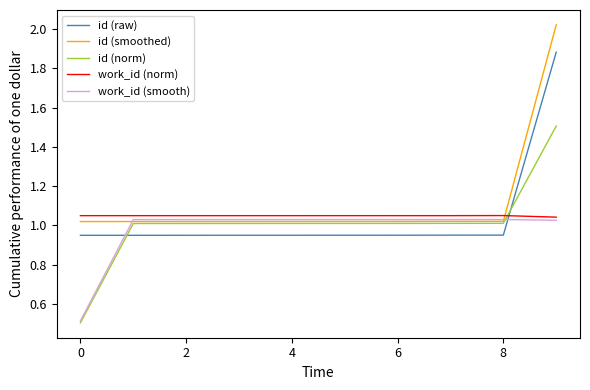

How many times do work_id (norm) and id (norm) cross each other?

1